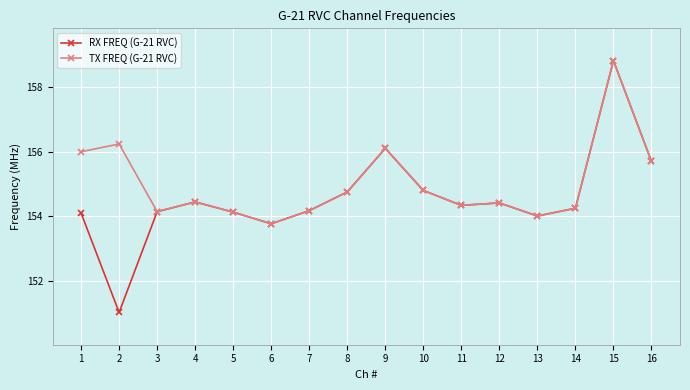

The TX FREQ (G-21 RVC) series shows 252.2 at 6. True or false?

False